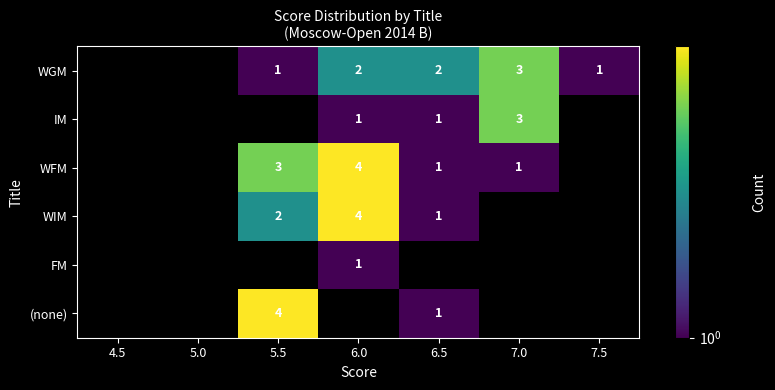

What is the greatest value displayed?

4